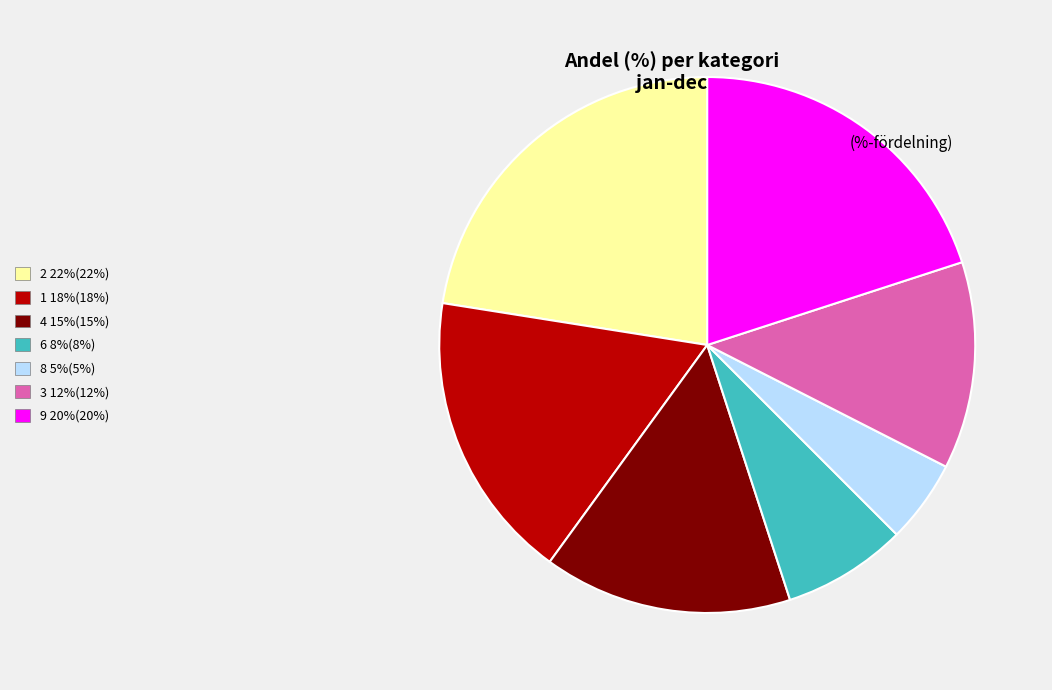

Between 2 22%(22%) and 1 18%(18%), which is larger?

2 22%(22%)